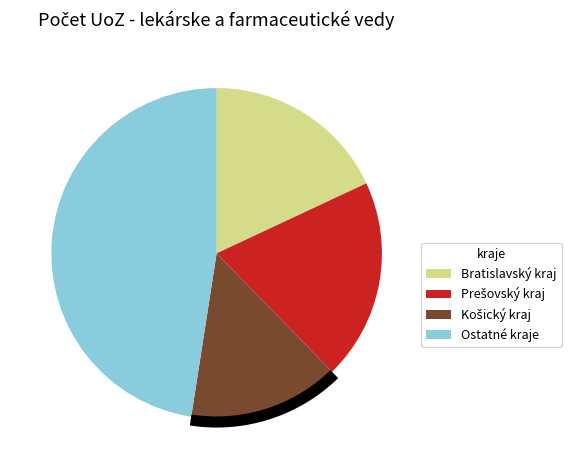

True or false: Košický kraj accounts for 5% of the total.

False